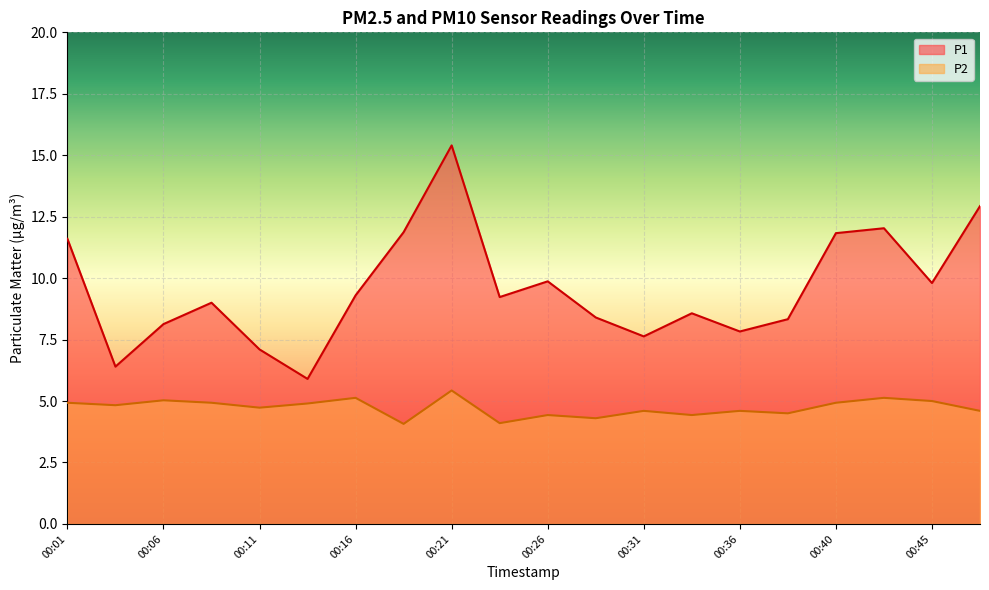

List the series in order of their peak value, highest first.

P1, P2